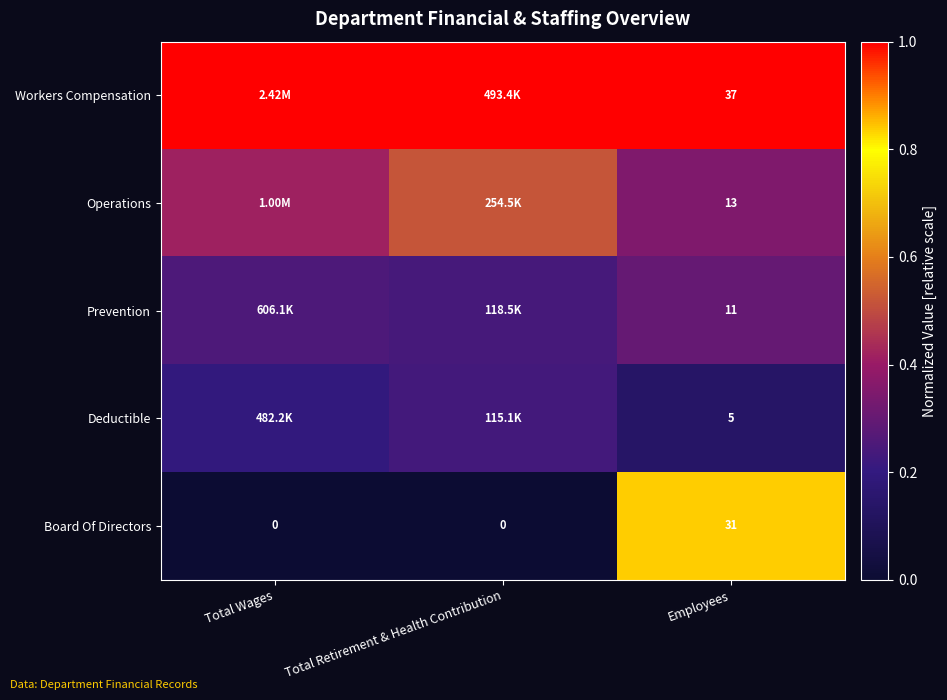

Is the value of Workers Compensation at Employees greater than the value of Board Of Directors at Employees?

Yes